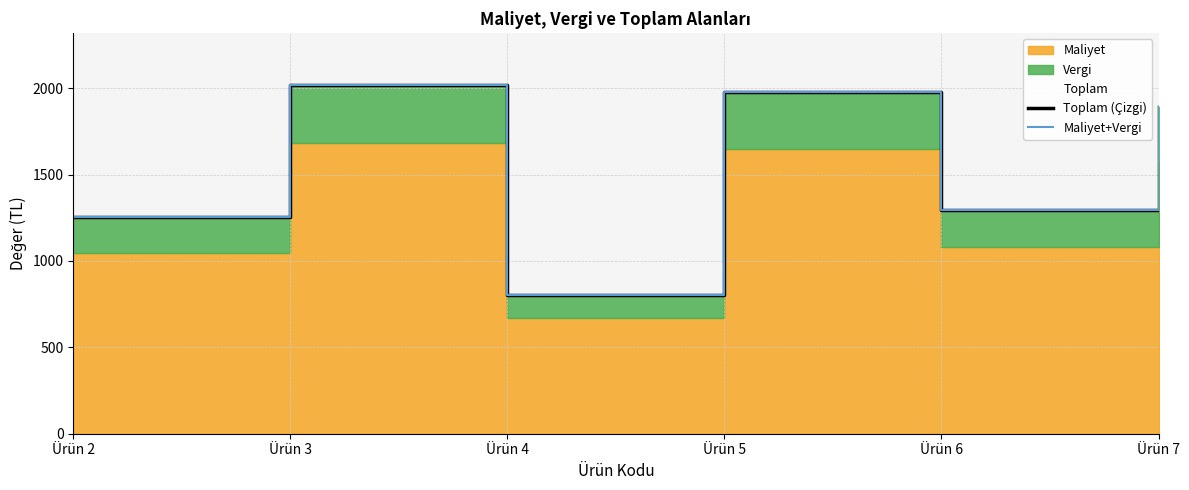

What is the sum of the Toplam (Çizgi) values at Ürün 5 and Ürün 2?

3234